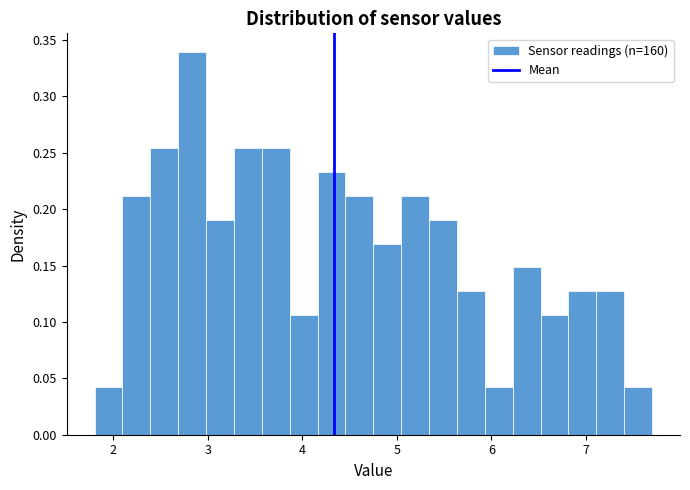

Around what value on the x-axis is the tallest bar? Give the approximate position of its centre, as read against the axis.

2.8